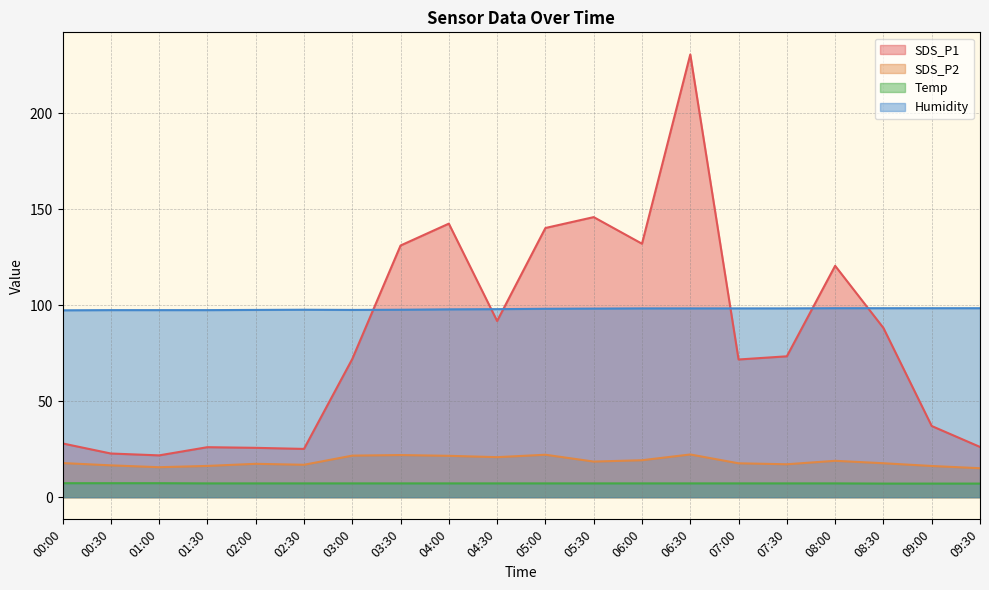

Reading right to left, extract all data points from this chart.

SDS_P1: 26.2	37.1	88.2	120.6	73.4	71.8	230.7	132.1	146.0	140.3	91.8	142.6	131.2	72.0	25.2	25.7	26.1	21.8	22.8	28.0
SDS_P2: 15.1	16.3	17.7	19.0	17.2	17.7	22.3	19.3	18.6	22.1	20.9	21.6	22.0	21.7	16.9	17.4	16.3	15.6	16.6	17.8
Temp: 7.1	7.1	7.1	7.2	7.2	7.2	7.2	7.2	7.2	7.2	7.2	7.2	7.2	7.2	7.2	7.2	7.2	7.3	7.3	7.3
Humidity: 98.5	98.5	98.5	98.5	98.4	98.4	98.4	98.4	98.3	98.2	98.0	97.9	97.7	97.6	97.7	97.6	97.5	97.5	97.5	97.4